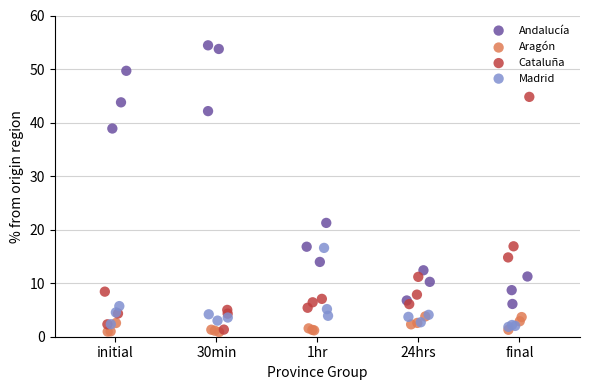

Which series has the largest Y range (max minus min)?

Andalucía